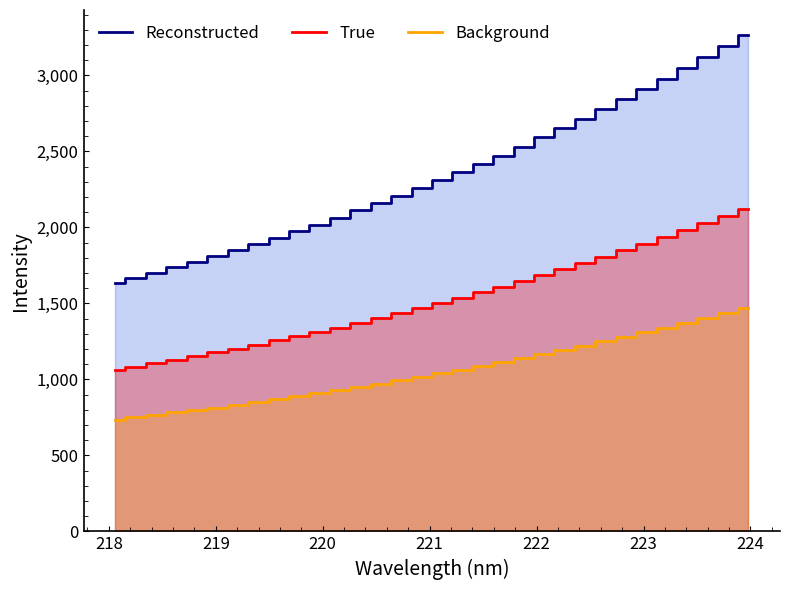

True or false: Reconstructed and Background cross at least once.

False